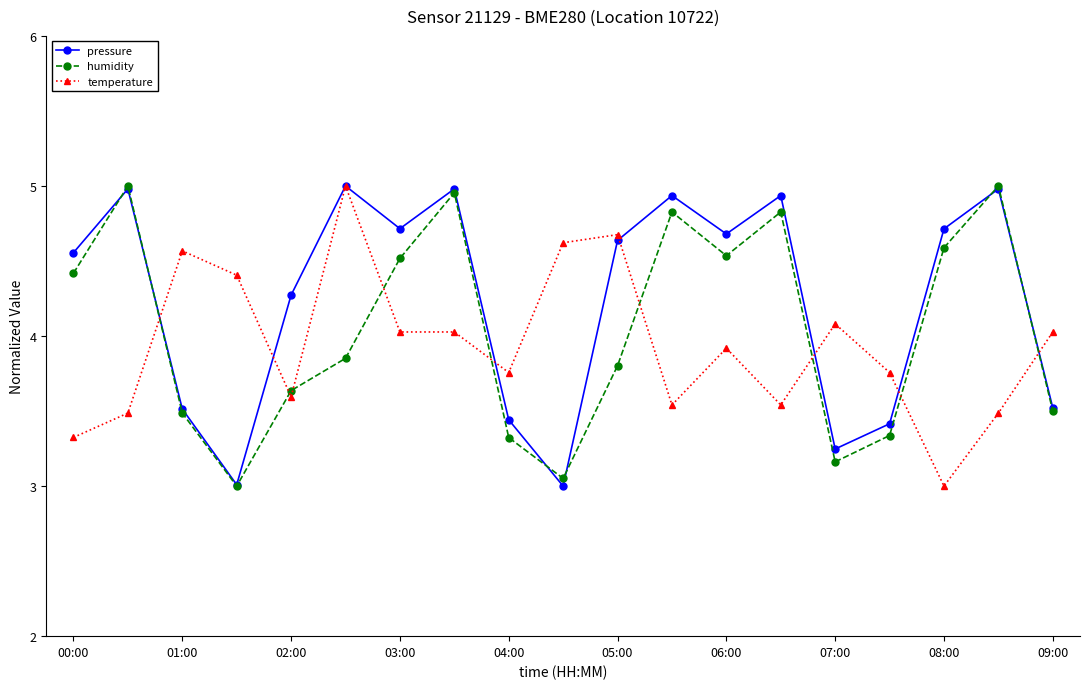

Which series has the largest total across all categories?

pressure